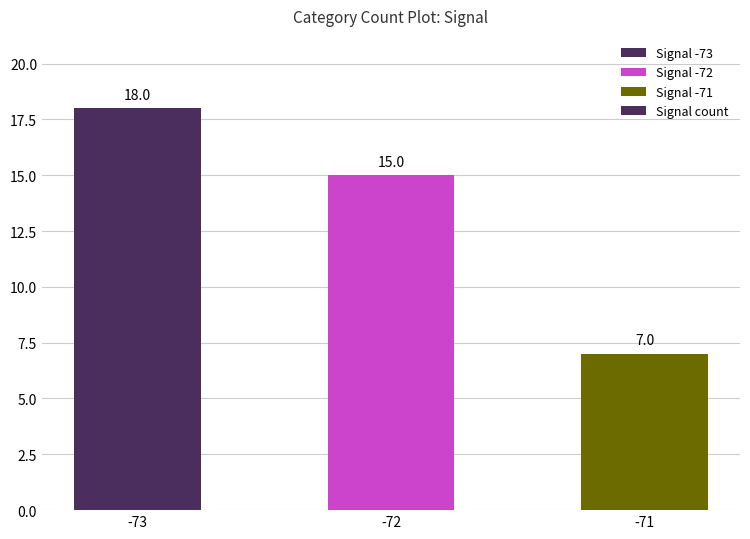

What is the average value?

13